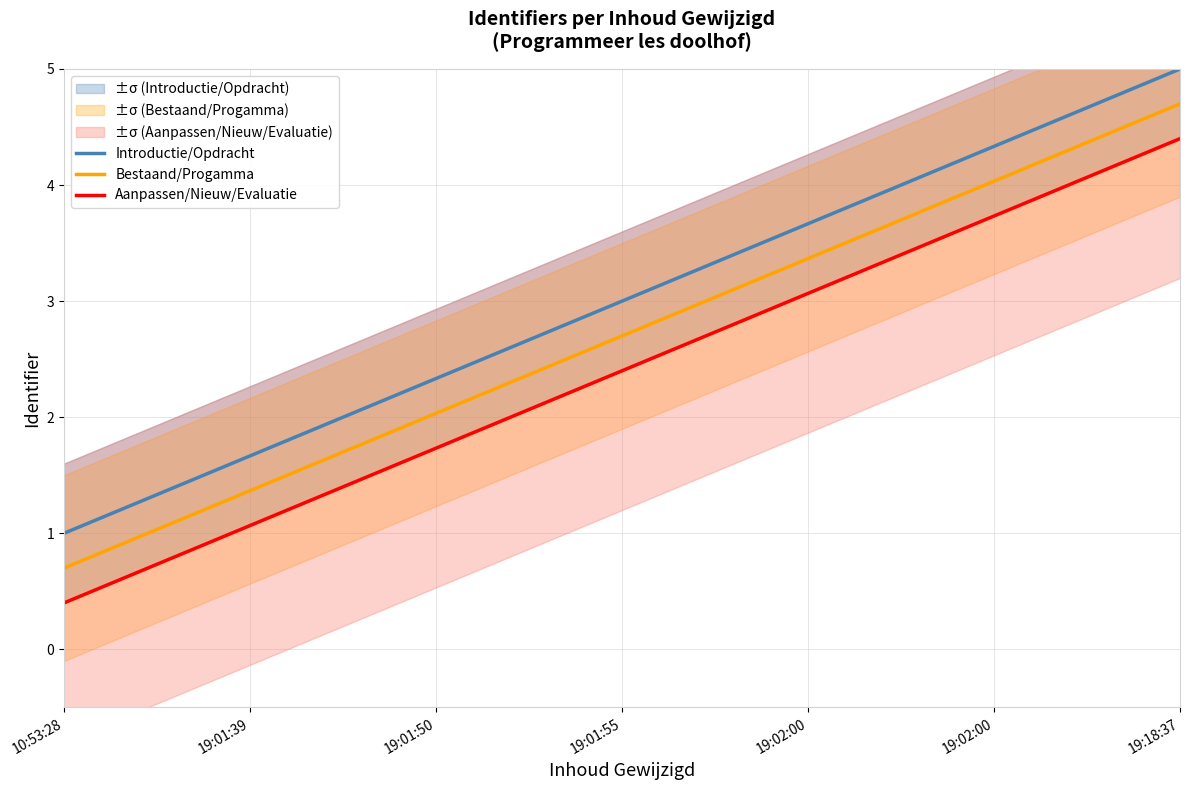

True or false: Aanpassen/Nieuw/Evaluatie has more than 1 points higher than both neighbors.

False